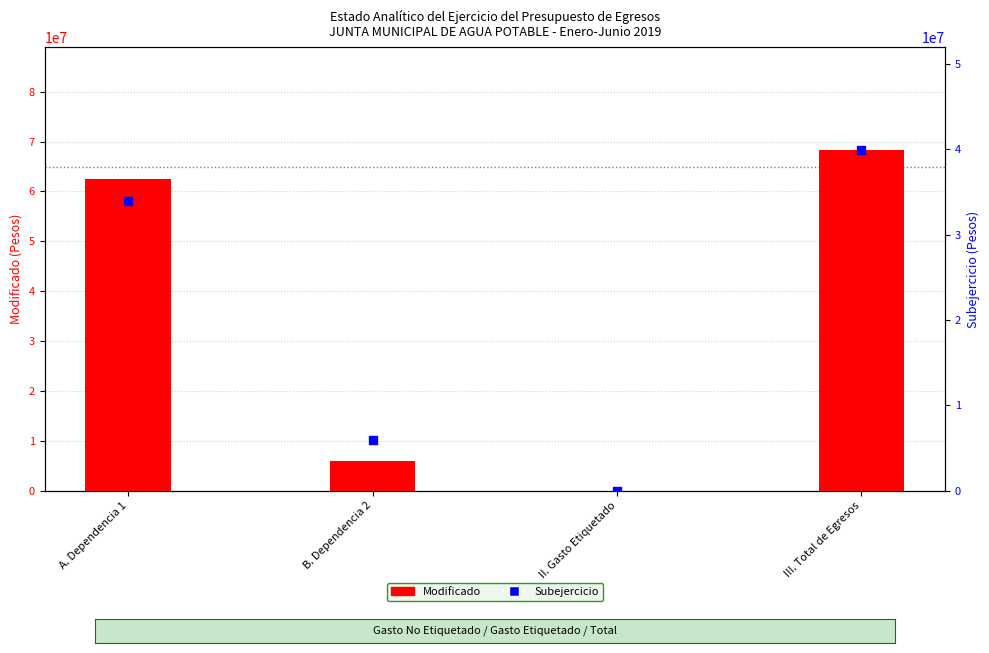

Which series has the widest spread of Y values?

Modificado